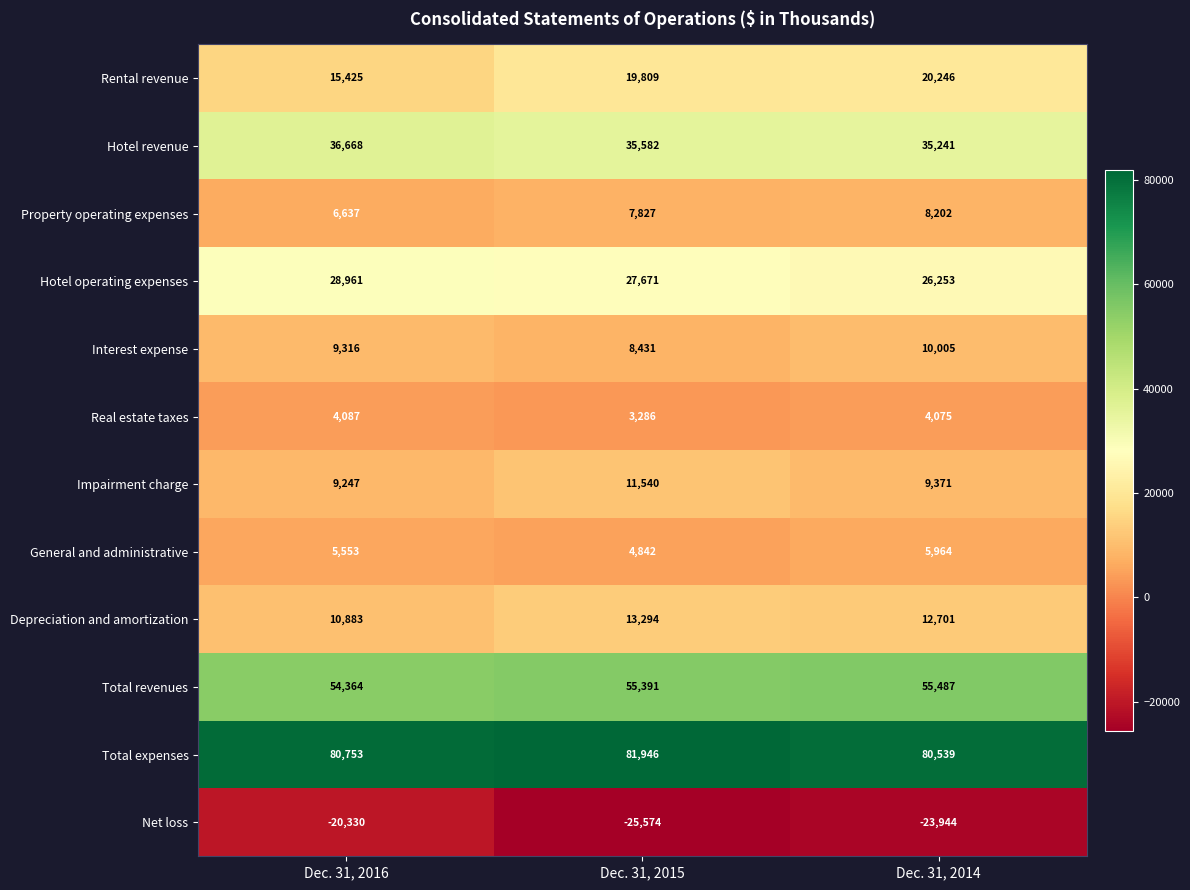

What is the total value across all series at Dec. 31, 2014?

244140